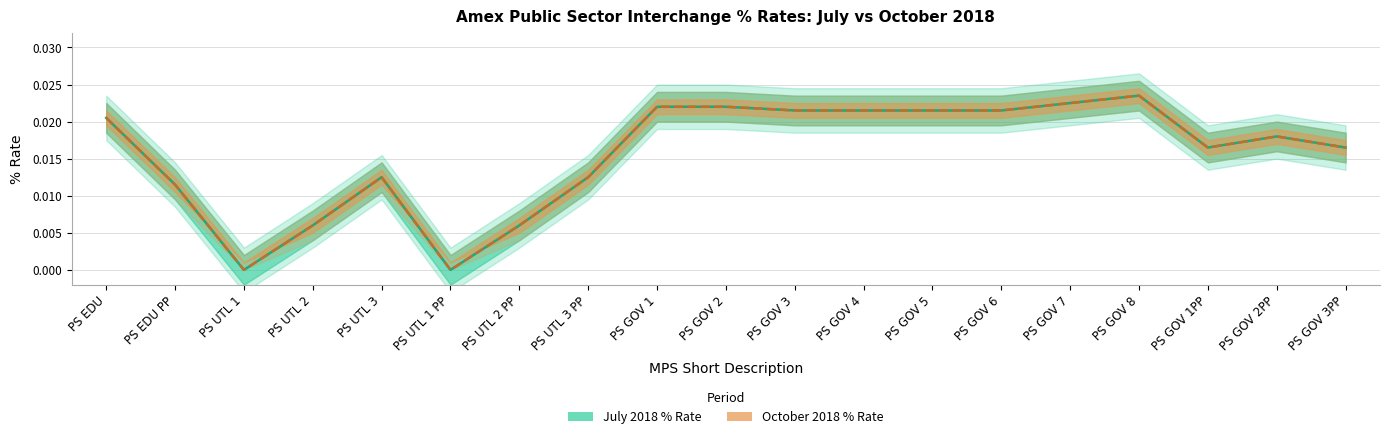

Reading left to right, extract all data points from this chart.

July 2018 % Rate: 0.0	0.0	0.0	0.0	0.0	0.0	0.0	0.0	0.0	0.0	0.0	0.0	0.0	0.0	0.0	0.0	0.0	0.0	0.0
October 2018 % Rate: 0.0	0.0	0.0	0.0	0.0	0.0	0.0	0.0	0.0	0.0	0.0	0.0	0.0	0.0	0.0	0.0	0.0	0.0	0.0